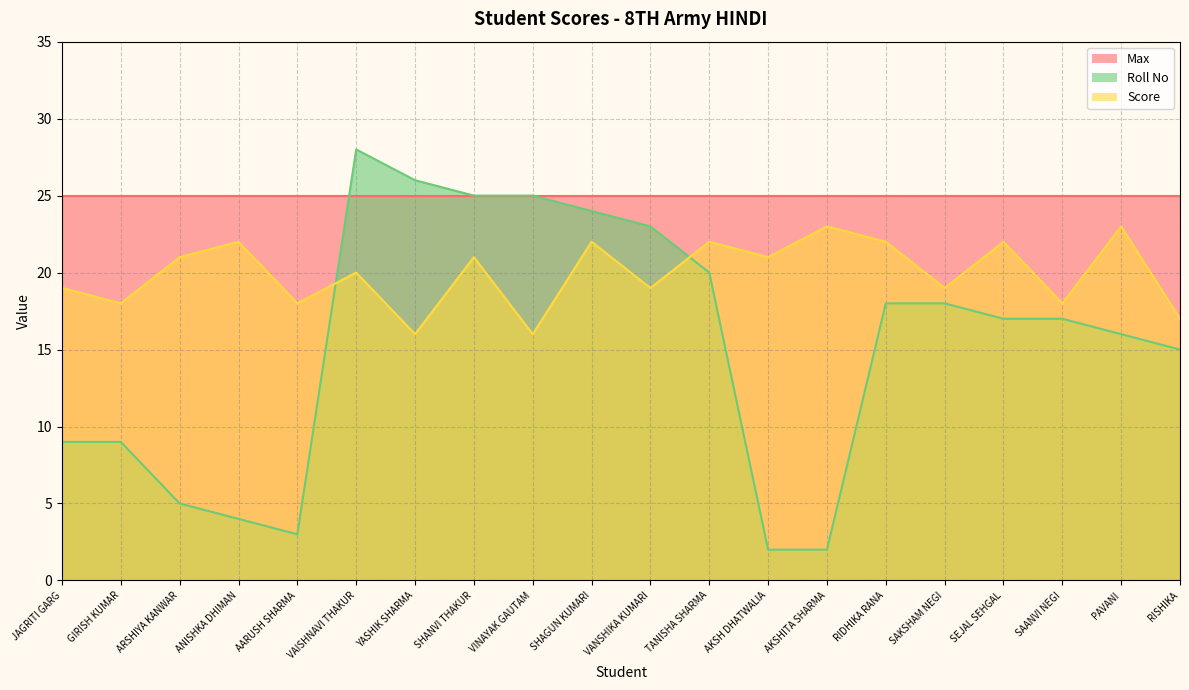

True or false: Score has a value of 21 at AKSH DHATWALIA.

True